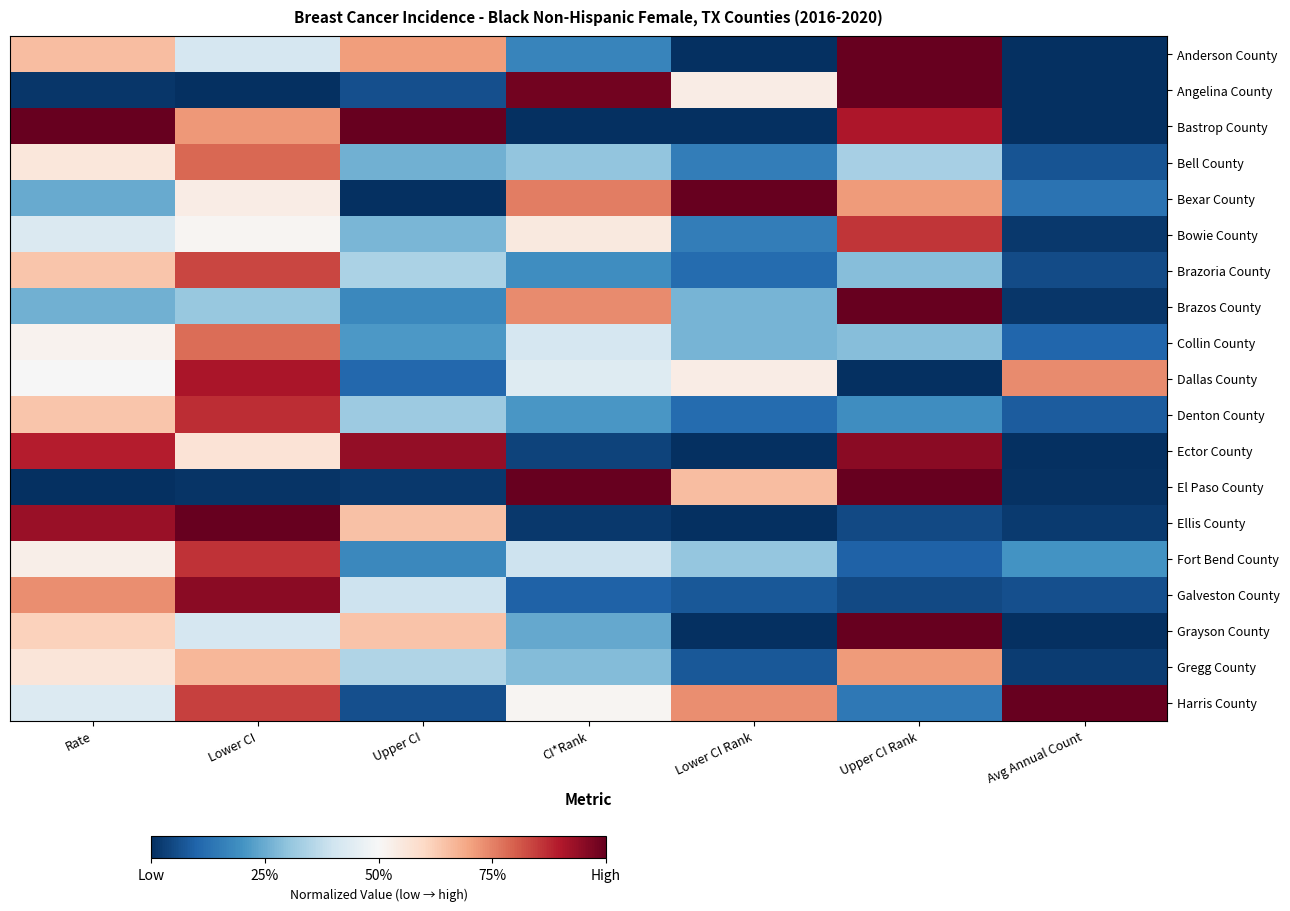

Reading right to left, transcribe all the data shown in this chart.

Anderson County: Avg Annual Count=0.0	Upper CI Rank=1.0	Lower CI Rank=0.0	CI*Rank=0.2	Upper CI=0.7	Lower CI=0.4	Rate=0.7
Angelina County: Avg Annual Count=0.0	Upper CI Rank=1.0	Lower CI Rank=0.5	CI*Rank=1.0	Upper CI=0.1	Lower CI=0.0	Rate=0.0
Bastrop County: Avg Annual Count=0.0	Upper CI Rank=0.9	Lower CI Rank=0.0	CI*Rank=0.0	Upper CI=1.0	Lower CI=0.7	Rate=1.0
Bell County: Avg Annual Count=0.1	Upper CI Rank=0.3	Lower CI Rank=0.2	CI*Rank=0.3	Upper CI=0.3	Lower CI=0.8	Rate=0.6
Bexar County: Avg Annual Count=0.1	Upper CI Rank=0.7	Lower CI Rank=1.0	CI*Rank=0.8	Upper CI=0.0	Lower CI=0.5	Rate=0.2
Bowie County: Avg Annual Count=0.0	Upper CI Rank=0.9	Lower CI Rank=0.2	CI*Rank=0.5	Upper CI=0.3	Lower CI=0.5	Rate=0.4
Brazoria County: Avg Annual Count=0.1	Upper CI Rank=0.3	Lower CI Rank=0.1	CI*Rank=0.2	Upper CI=0.3	Lower CI=0.8	Rate=0.6
Brazos County: Avg Annual Count=0.0	Upper CI Rank=1.0	Lower CI Rank=0.3	CI*Rank=0.7	Upper CI=0.2	Lower CI=0.3	Rate=0.3
Collin County: Avg Annual Count=0.1	Upper CI Rank=0.3	Lower CI Rank=0.3	CI*Rank=0.4	Upper CI=0.2	Lower CI=0.8	Rate=0.5
Dallas County: Avg Annual Count=0.7	Upper CI Rank=0.0	Lower CI Rank=0.5	CI*Rank=0.4	Upper CI=0.1	Lower CI=0.9	Rate=0.5
Denton County: Avg Annual Count=0.1	Upper CI Rank=0.2	Lower CI Rank=0.1	CI*Rank=0.2	Upper CI=0.3	Lower CI=0.9	Rate=0.6
Ector County: Avg Annual Count=0.0	Upper CI Rank=1.0	Lower CI Rank=0.0	CI*Rank=0.0	Upper CI=0.9	Lower CI=0.6	Rate=0.9
El Paso County: Avg Annual Count=0.0	Upper CI Rank=1.0	Lower CI Rank=0.7	CI*Rank=1.0	Upper CI=0.0	Lower CI=0.0	Rate=0.0
Ellis County: Avg Annual Count=0.0	Upper CI Rank=0.0	Lower CI Rank=0.0	CI*Rank=0.0	Upper CI=0.6	Lower CI=1.0	Rate=0.9
Fort Bend County: Avg Annual Count=0.2	Upper CI Rank=0.1	Lower CI Rank=0.3	CI*Rank=0.4	Upper CI=0.2	Lower CI=0.9	Rate=0.5
Galveston County: Avg Annual Count=0.1	Upper CI Rank=0.0	Lower CI Rank=0.1	CI*Rank=0.1	Upper CI=0.4	Lower CI=1.0	Rate=0.7
Grayson County: Avg Annual Count=0.0	Upper CI Rank=1.0	Lower CI Rank=0.0	CI*Rank=0.2	Upper CI=0.6	Lower CI=0.4	Rate=0.6
Gregg County: Avg Annual Count=0.0	Upper CI Rank=0.7	Lower CI Rank=0.1	CI*Rank=0.3	Upper CI=0.4	Lower CI=0.7	Rate=0.6
Harris County: Avg Annual Count=1.0	Upper CI Rank=0.1	Lower CI Rank=0.7	CI*Rank=0.5	Upper CI=0.1	Lower CI=0.8	Rate=0.4